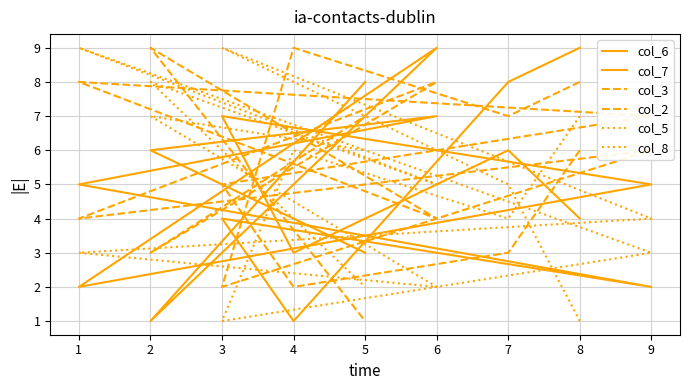

Which series has the largest total across all categories?

col_2